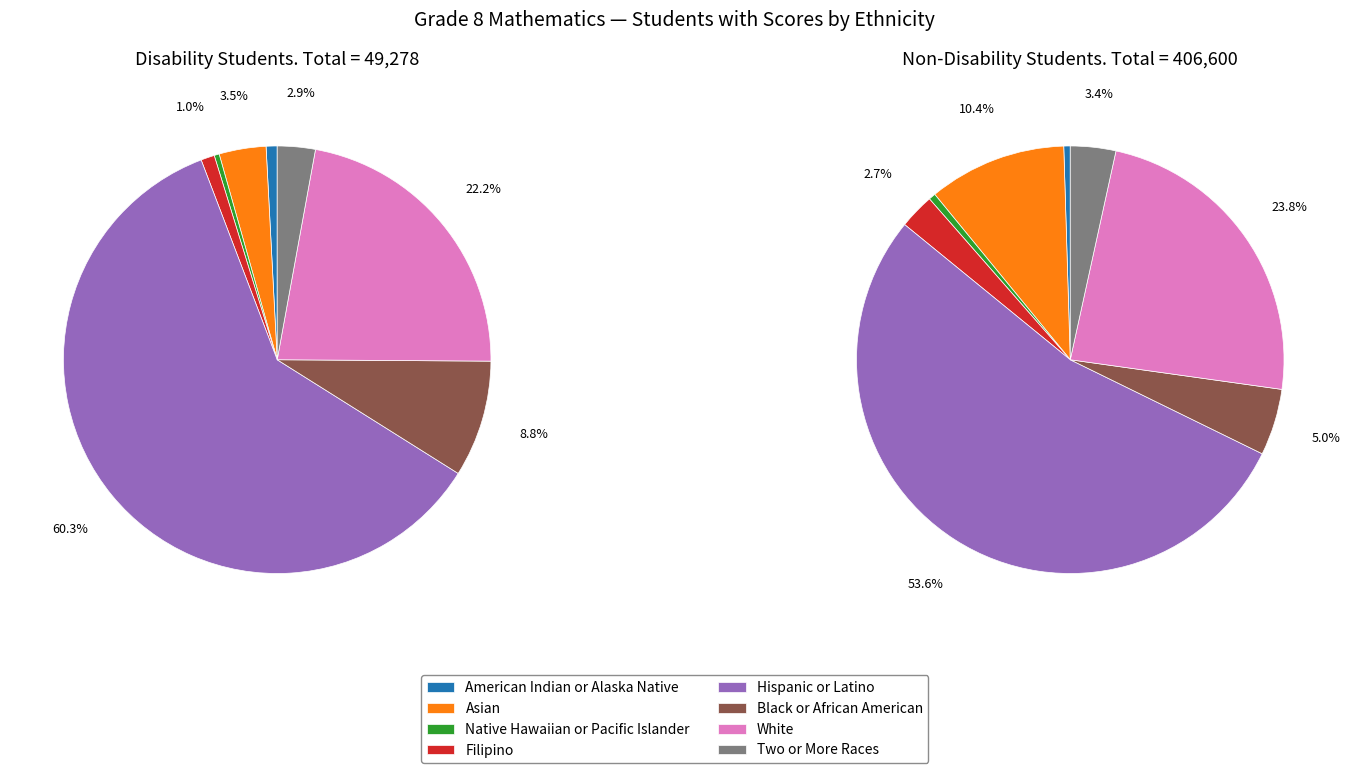

Combined, do 6 and 3 account for over 50%?

No